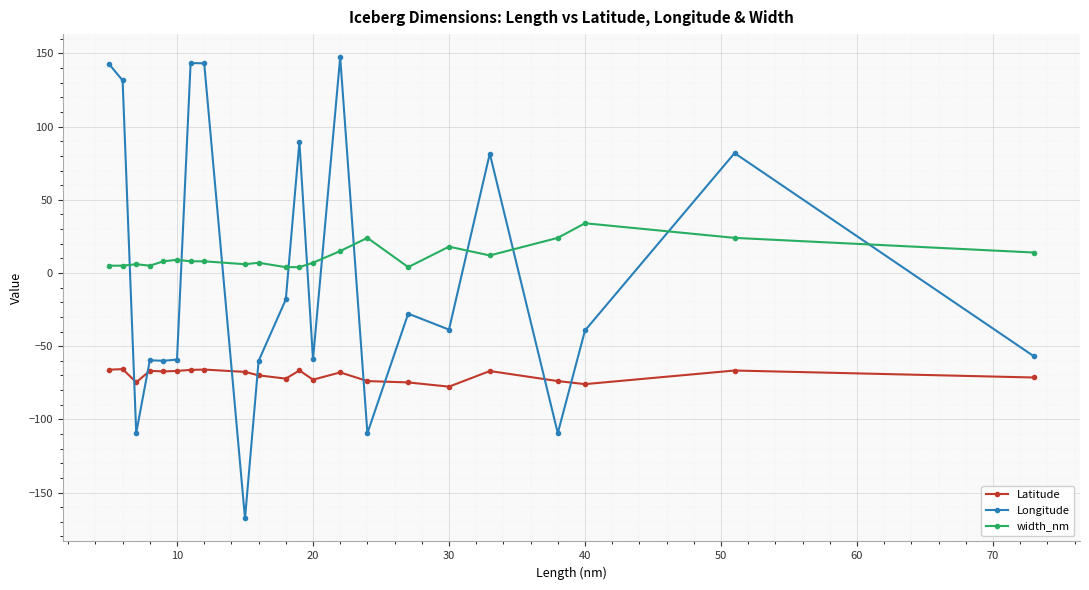

True or false: Longitude has more than 1 interior local peaks.

True